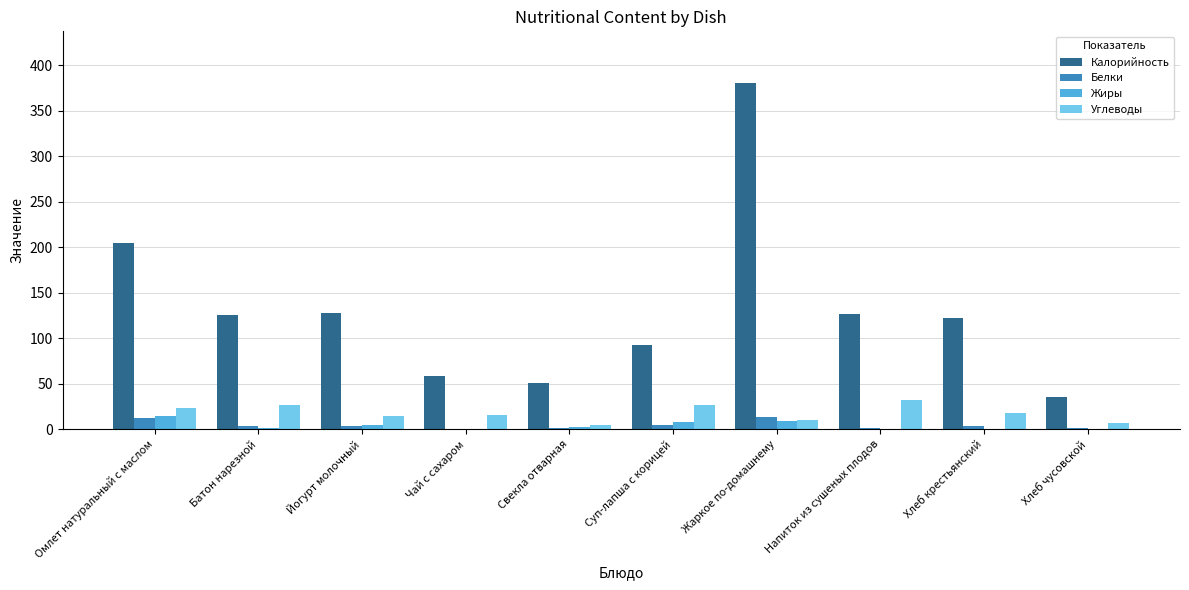

Is it true that Калорийность equals 92.8 at Суп-лапша с корицей?

True